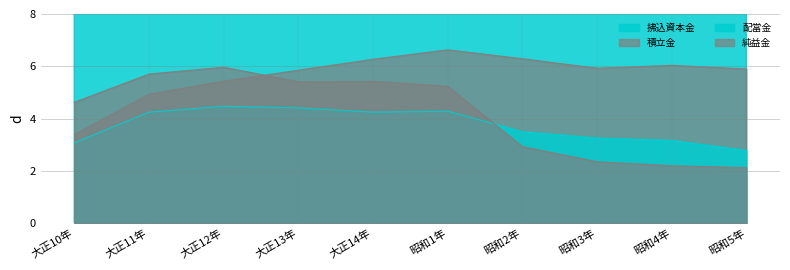

List the labels in order of 配當金 value, largest first.

大正12年, 大正13年, 昭和1年, 大正14年, 大正11年, 昭和2年, 昭和3年, 昭和4年, 大正10年, 昭和5年